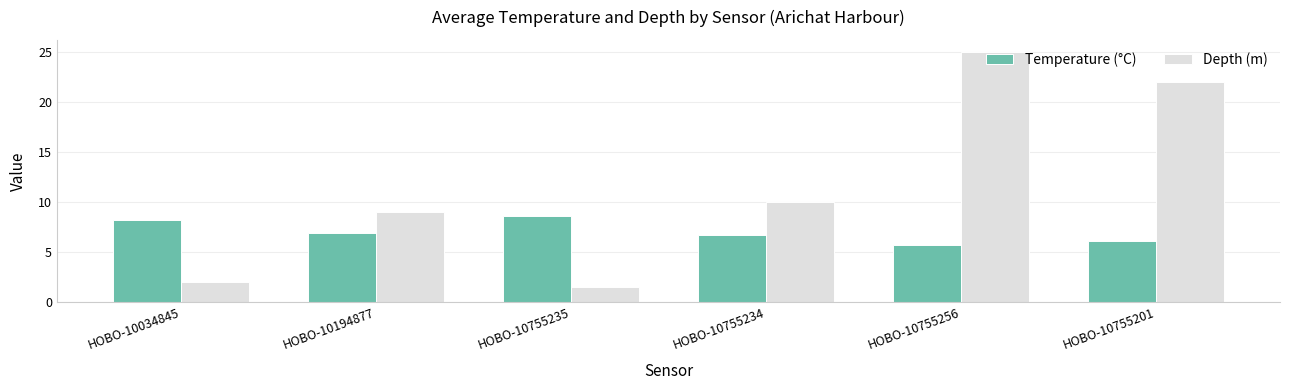

What is the difference between the Temperature (°C) values at HOBO-10755235 and HOBO-10194877?

1.7